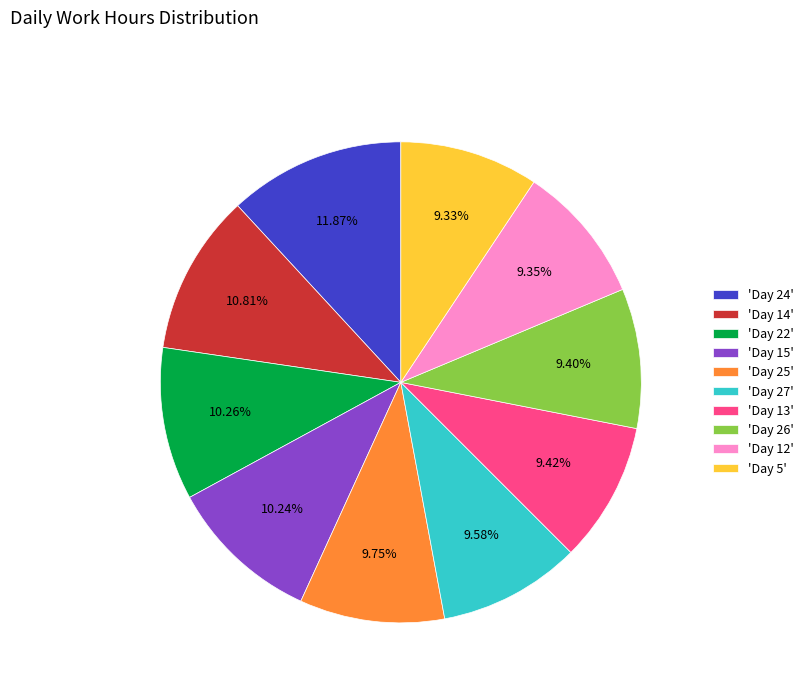

Which category has the biggest portion of the pie?

'Day 24'